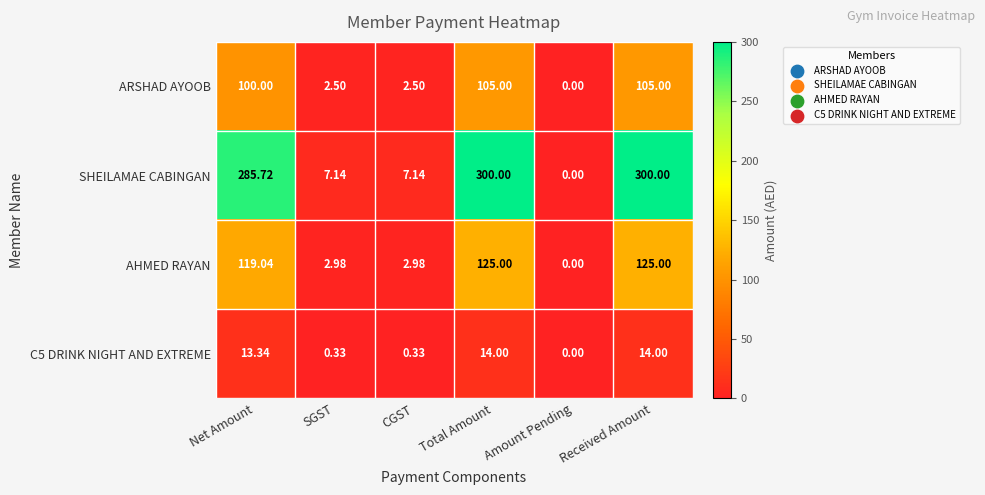

Rank the series by their maximum value, from lowest to highest.

C5 DRINK NIGHT AND EXTREME, ARSHAD AYOOB, AHMED RAYAN, SHEILAMAE CABINGAN